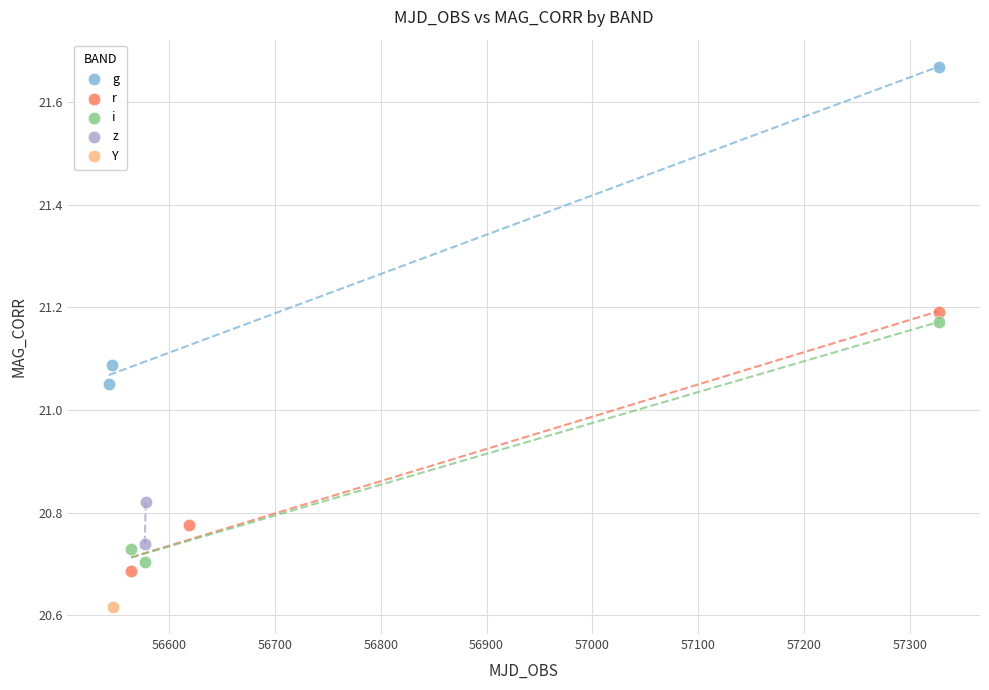

What are all the series names shown in the legend?

g, r, i, z, Y